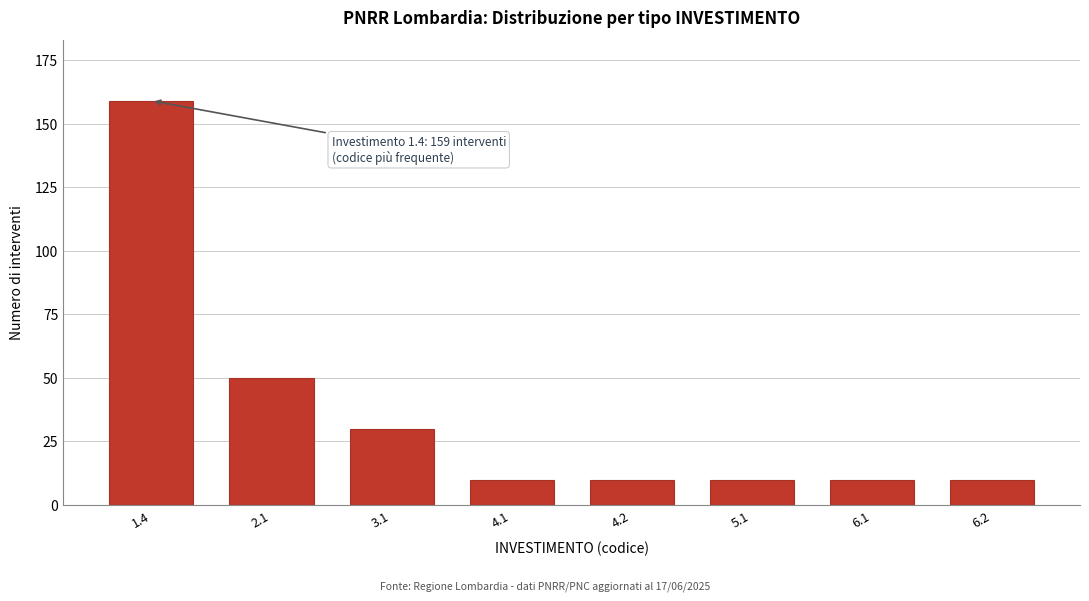

Reading left to right, what are all the values shown in this chart?

1.4=159	2.1=50	3.1=30	4.1=10	4.2=10	5.1=10	6.1=10	6.2=10